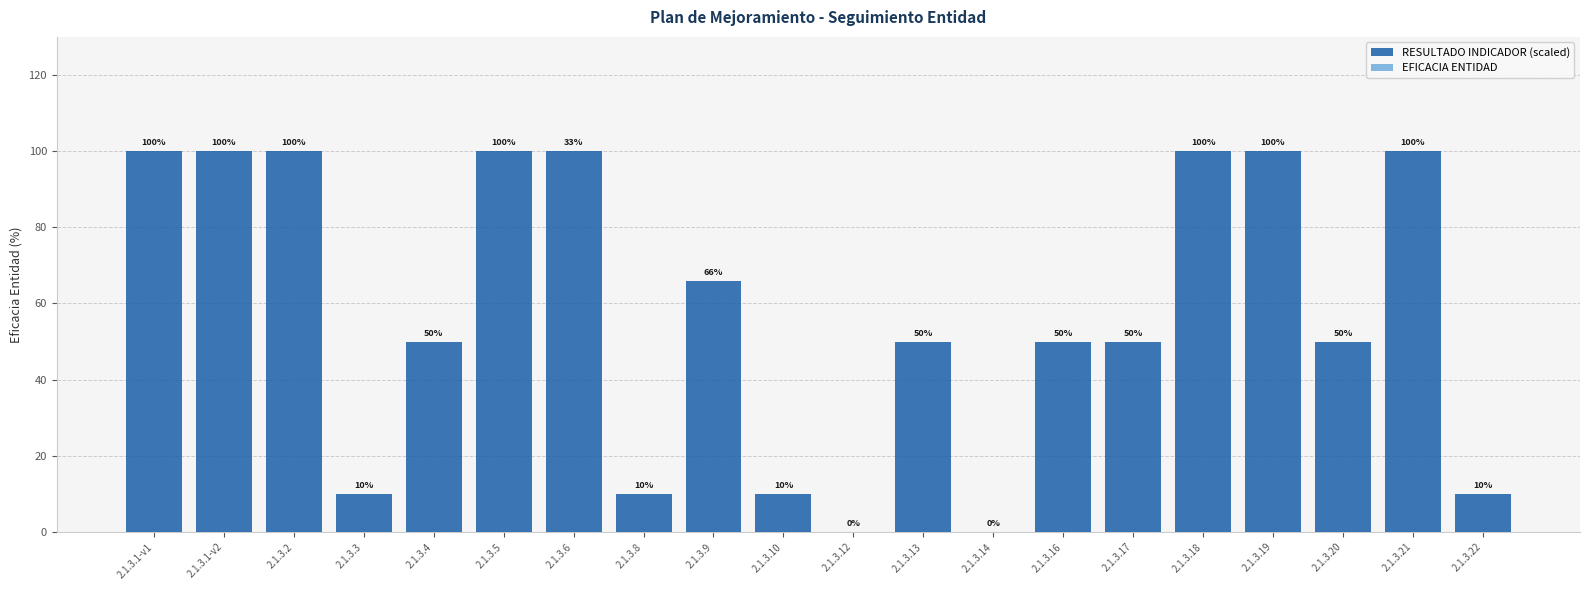

How many values are between 10 and 100?

18